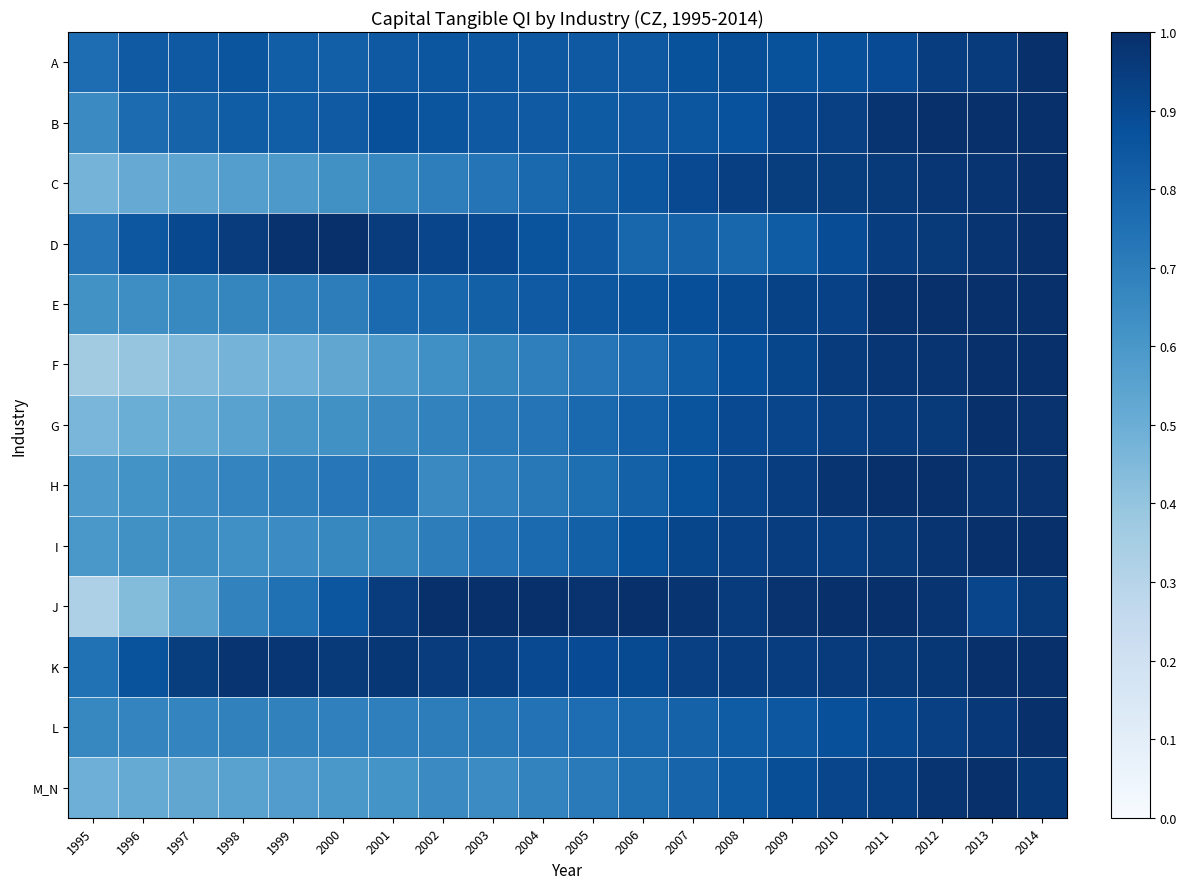

Reading right to left, list all the values displayed in this chart.

A: 2014=1.0	2013=1.0	2012=0.9	2011=0.9	2010=0.9	2009=0.9	2008=0.9	2007=0.9	2006=0.8	2005=0.8	2004=0.8	2003=0.9	2002=0.9	2001=0.8	2000=0.8	1999=0.8	1998=0.9	1997=0.8	1996=0.8	1995=0.8
B: 2014=1.0	2013=1.0	2012=1.0	2011=1.0	2010=0.9	2009=0.9	2008=0.9	2007=0.9	2006=0.8	2005=0.8	2004=0.8	2003=0.8	2002=0.9	2001=0.9	2000=0.8	1999=0.8	1998=0.8	1997=0.8	1996=0.8	1995=0.7
C: 2014=1.0	2013=1.0	2012=1.0	2011=1.0	2010=0.9	2009=0.9	2008=0.9	2007=0.9	2006=0.9	2005=0.8	2004=0.8	2003=0.7	2002=0.7	2001=0.7	2000=0.6	1999=0.6	1998=0.6	1997=0.5	1996=0.5	1995=0.5
D: 2014=1.0	2013=1.0	2012=1.0	2011=0.9	2010=0.9	2009=0.8	2008=0.8	2007=0.8	2006=0.8	2005=0.8	2004=0.9	2003=0.9	2002=0.9	2001=0.9	2000=1.0	1999=1.0	1998=1.0	1997=0.9	1996=0.8	1995=0.7
E: 2014=1.0	2013=1.0	2012=1.0	2011=1.0	2010=0.9	2009=0.9	2008=0.9	2007=0.9	2006=0.9	2005=0.9	2004=0.8	2003=0.8	2002=0.8	2001=0.8	2000=0.7	1999=0.7	1998=0.7	1997=0.7	1996=0.6	1995=0.6
F: 2014=1.0	2013=1.0	2012=1.0	2011=1.0	2010=1.0	2009=0.9	2008=0.9	2007=0.8	2006=0.8	2005=0.7	2004=0.7	2003=0.7	2002=0.6	2001=0.6	2000=0.5	1999=0.5	1998=0.5	1997=0.4	1996=0.4	1995=0.4
G: 2014=1.0	2013=1.0	2012=1.0	2011=1.0	2010=0.9	2009=0.9	2008=0.9	2007=0.9	2006=0.8	2005=0.8	2004=0.7	2003=0.7	2002=0.7	2001=0.7	2000=0.6	1999=0.6	1998=0.6	1997=0.5	1996=0.5	1995=0.5
H: 2014=1.0	2013=1.0	2012=1.0	2011=1.0	2010=1.0	2009=0.9	2008=0.9	2007=0.9	2006=0.8	2005=0.8	2004=0.7	2003=0.7	2002=0.7	2001=0.7	2000=0.7	1999=0.7	1998=0.7	1997=0.6	1996=0.6	1995=0.6
I: 2014=1.0	2013=1.0	2012=1.0	2011=1.0	2010=0.9	2009=0.9	2008=0.9	2007=0.9	2006=0.9	2005=0.8	2004=0.8	2003=0.7	2002=0.7	2001=0.7	2000=0.7	1999=0.6	1998=0.6	1997=0.6	1996=0.6	1995=0.6
J: 2014=1.0	2013=0.9	2012=1.0	2011=1.0	2010=1.0	2009=1.0	2008=1.0	2007=1.0	2006=1.0	2005=1.0	2004=1.0	2003=1.0	2002=1.0	2001=1.0	2000=0.9	1999=0.8	1998=0.7	1997=0.6	1996=0.4	1995=0.3
K: 2014=1.0	2013=1.0	2012=1.0	2011=1.0	2010=1.0	2009=0.9	2008=0.9	2007=0.9	2006=0.9	2005=0.9	2004=0.9	2003=0.9	2002=1.0	2001=1.0	2000=1.0	1999=1.0	1998=1.0	1997=0.9	1996=0.9	1995=0.7
L: 2014=1.0	2013=1.0	2012=0.9	2011=0.9	2010=0.9	2009=0.9	2008=0.8	2007=0.8	2006=0.8	2005=0.8	2004=0.7	2003=0.7	2002=0.7	2001=0.7	2000=0.7	1999=0.7	1998=0.7	1997=0.7	1996=0.7	1995=0.7
M_N: 2014=1.0	2013=1.0	2012=1.0	2011=0.9	2010=0.9	2009=0.9	2008=0.8	2007=0.8	2006=0.8	2005=0.7	2004=0.7	2003=0.6	2002=0.6	2001=0.6	2000=0.6	1999=0.6	1998=0.6	1997=0.5	1996=0.5	1995=0.5